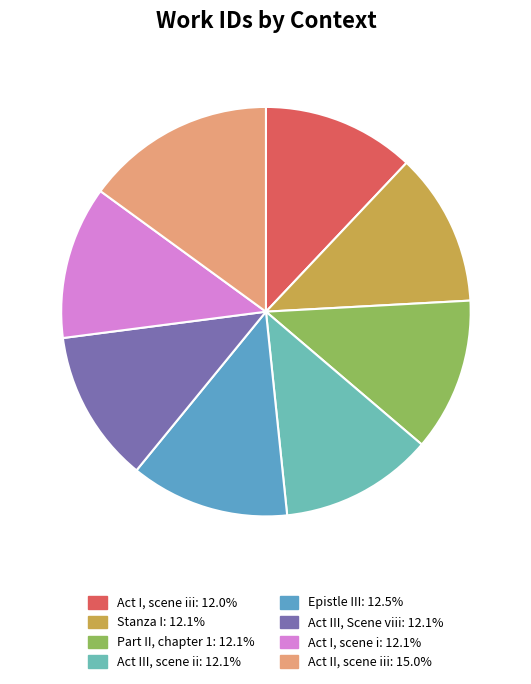

How many segments does this pie chart have?

8